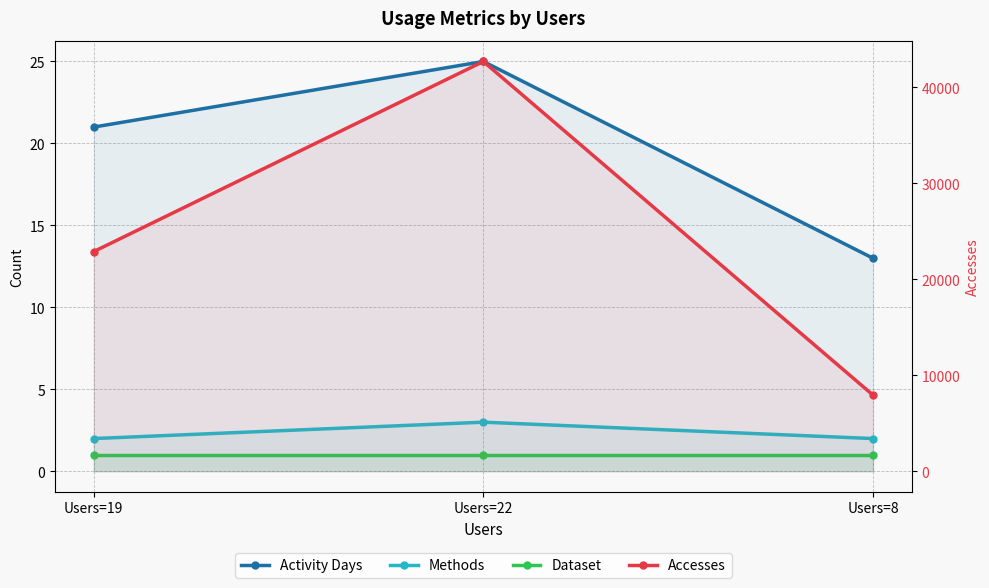

Which category has the lowest value in the Accesses series?

Users=8